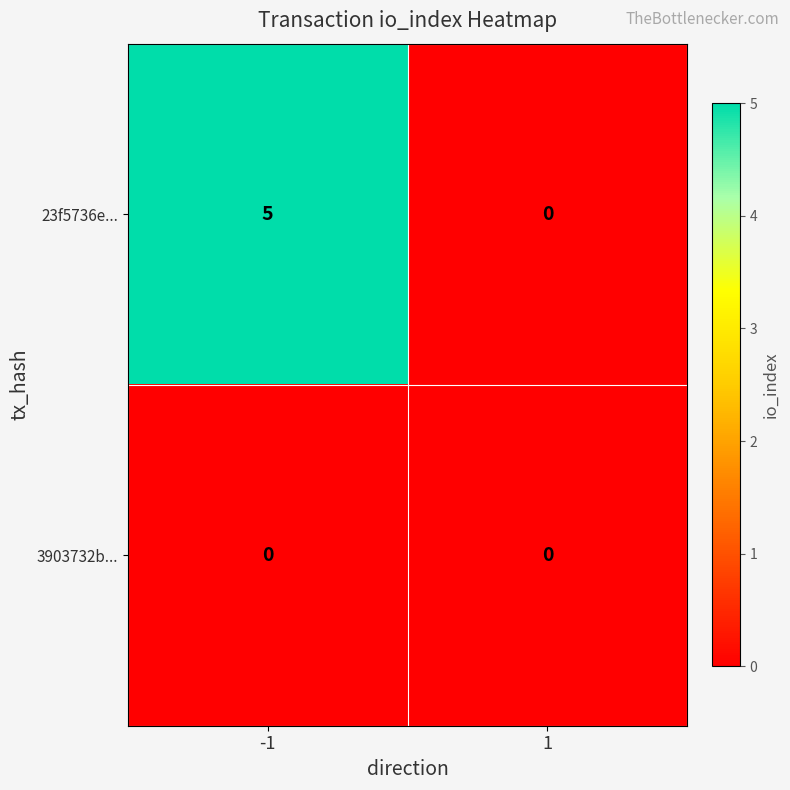

What is the maximum value shown in the chart?

5